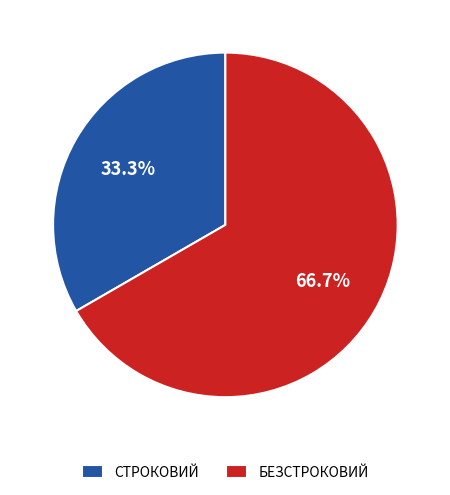

Is the sum of БЕЗСТРОКОВИЙ and СТРОКОВИЙ greater than half?

Yes